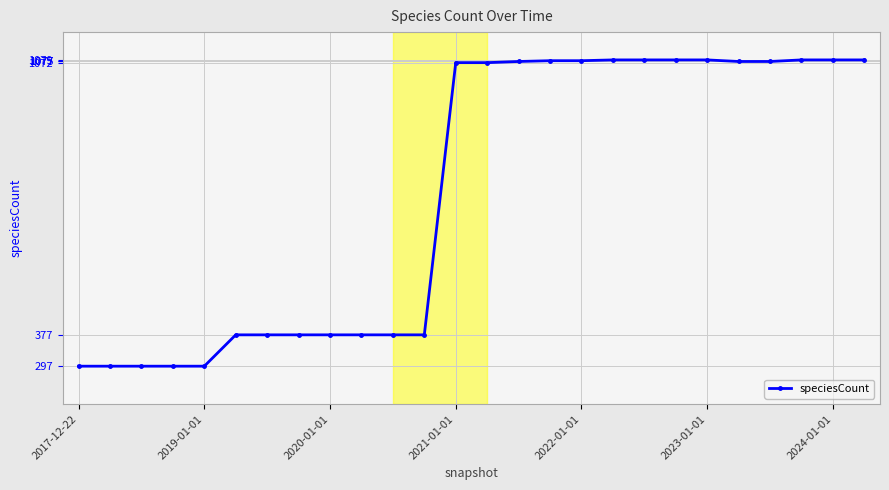

What is the value of the 11th point from the left?

377